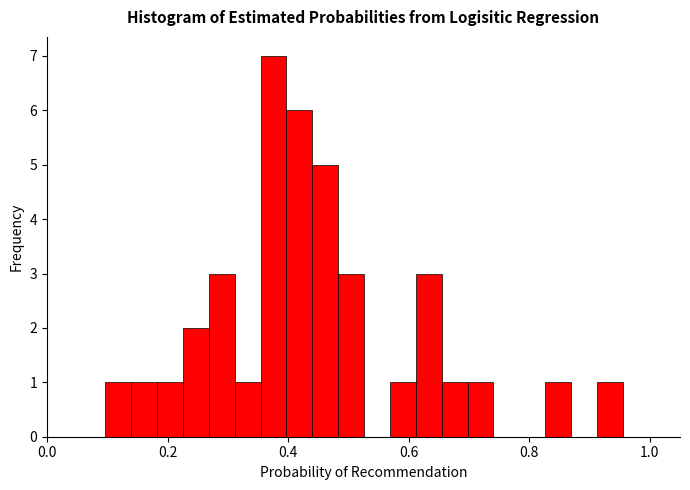

Around what value on the x-axis is the tallest bar? Give the approximate position of its centre, as read against the axis.

0.38